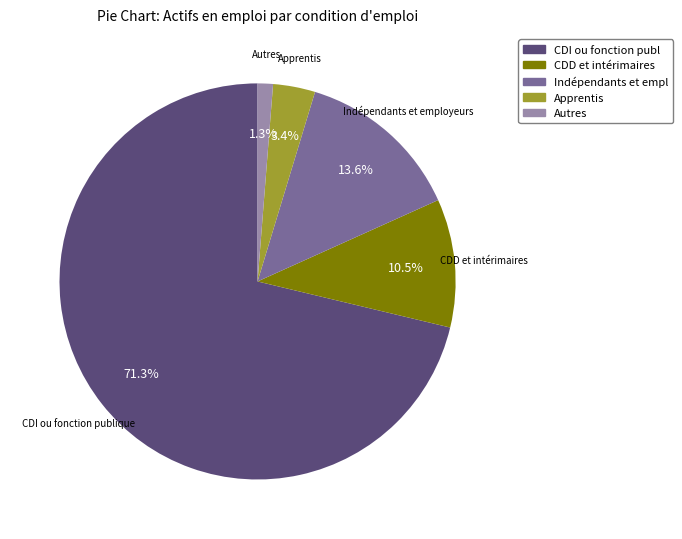

How many segments does this pie chart have?

5